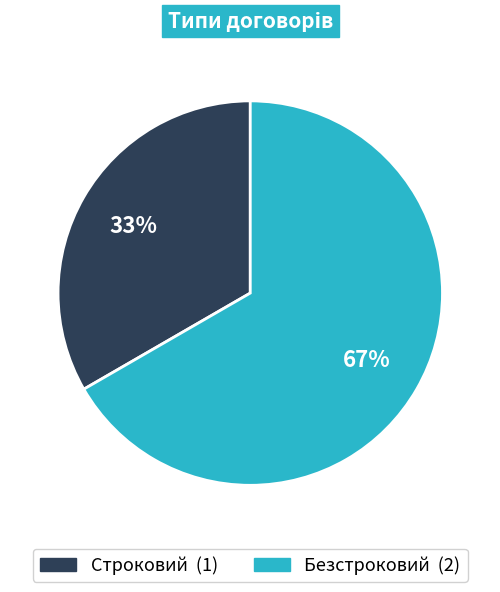

Is Строковий the majority of the pie?

No